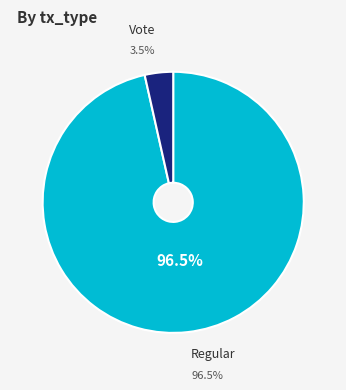

Rank the categories by value from lowest to highest.

Vote, Regular